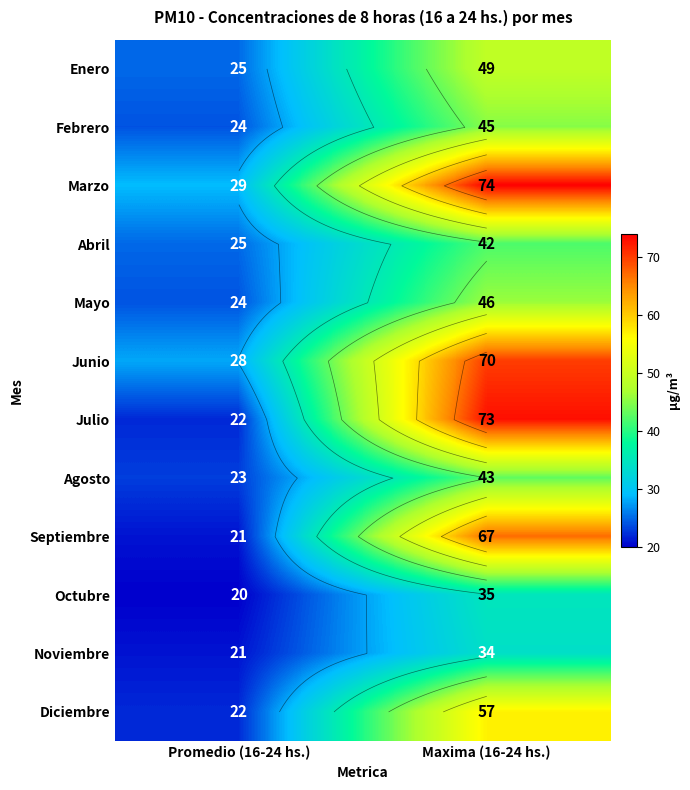

At which category does the chart reach its minimum across all series?

Promedio (16-24 hs.)